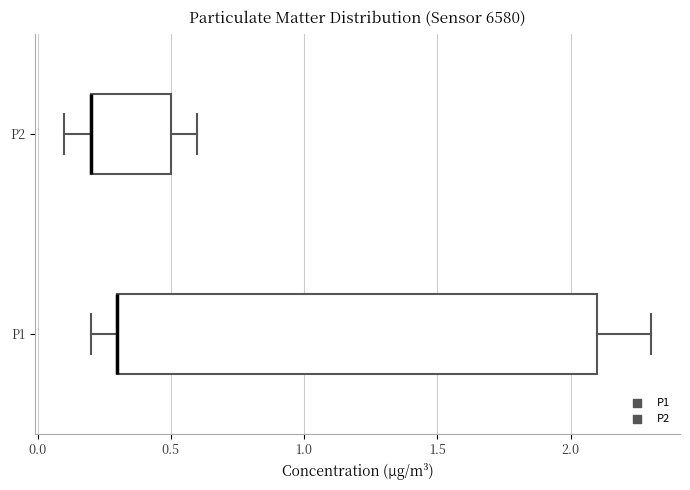

Reading bottom to top, transcribe this box plot: for each box, give where its median line is, the range the box spans, and where its two whiskers end, as read against the x-axis. The values are not printed on the chart, so give them approximately, as read against the axis.

P1: median 0.3 (drawn on the box's left edge), box 0.3 to 2.1, whiskers 0.2 to 2.3
P2: median 0.2 (drawn on the box's left edge), box 0.2 to 0.5, whiskers 0.1 to 0.6